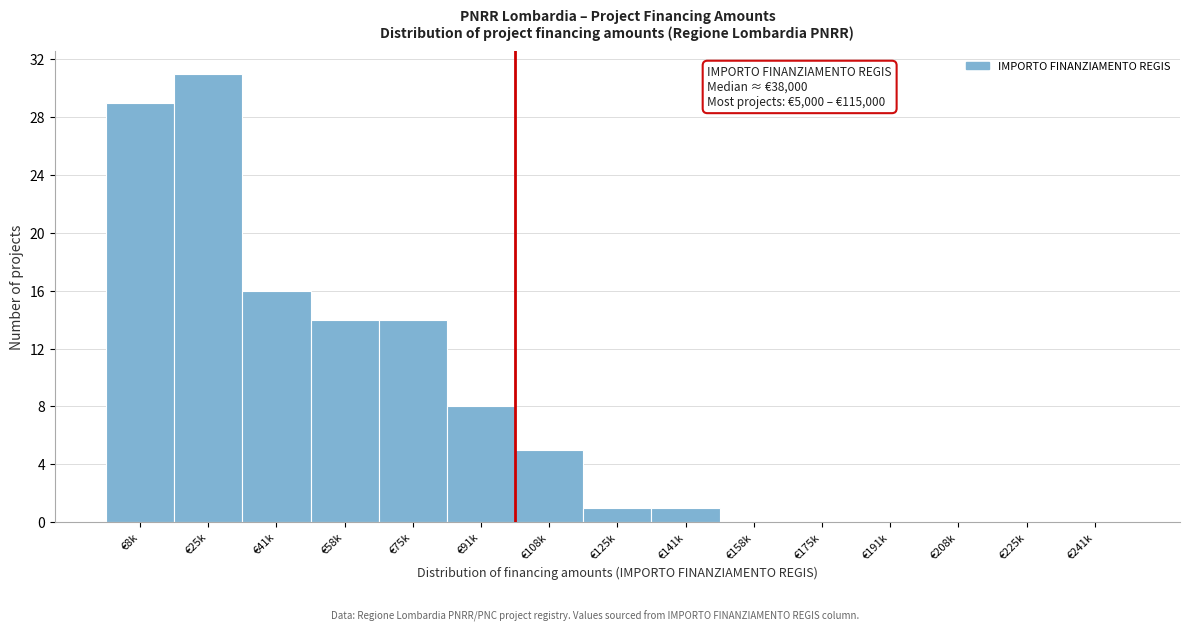

Reading left to right, what are all the values shown in this chart?

€8k=29	€25k=31	€41k=16	€58k=14	€75k=14	€91k=8	€108k=5	€125k=1	€141k=1	€158k=0	€175k=0	€191k=0	€208k=0	€225k=0	€241k=0